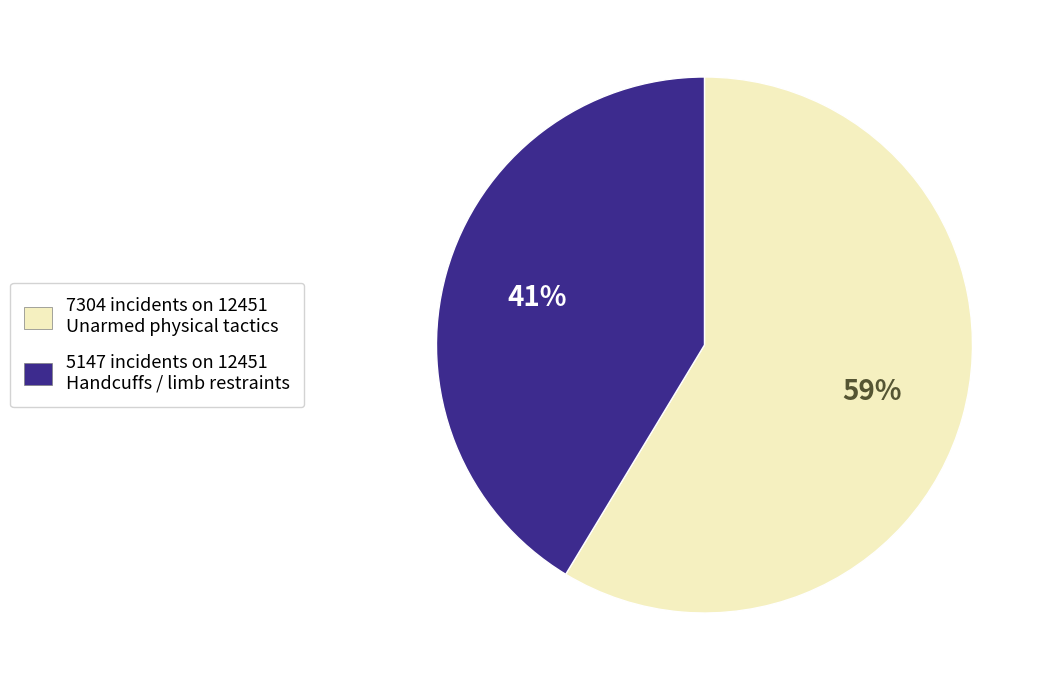

Do 7304 incidents on 12451 Unarmed physical tactics and 5147 incidents on 12451 Handcuffs / limb restraints together represent more than half of the pie?

Yes